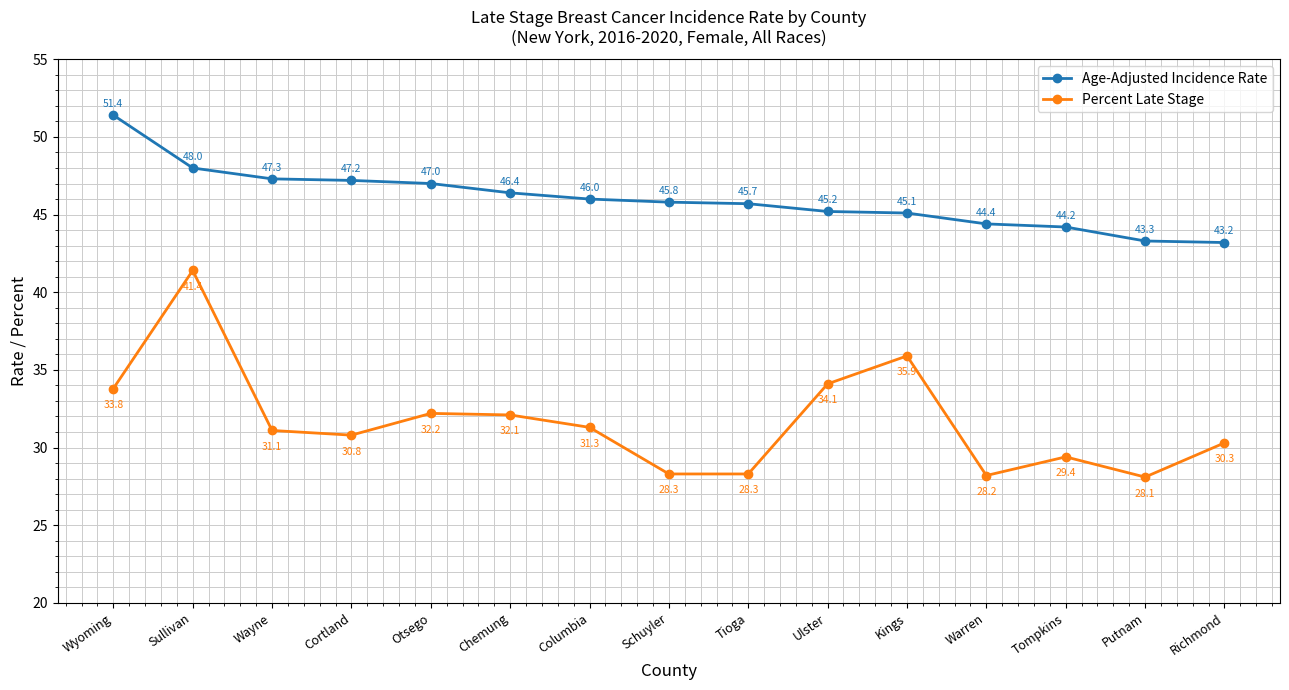

Which series has the largest range (max minus min)?

Percent Late Stage